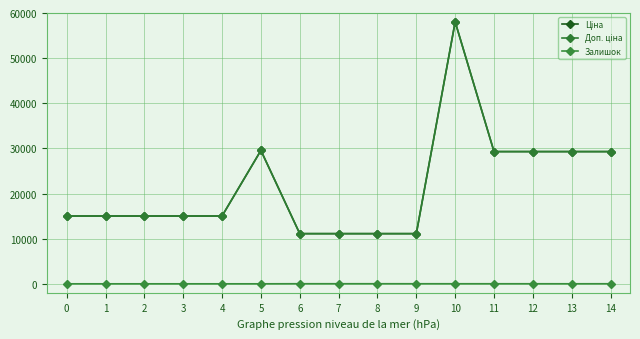

How many lines are shown in the chart?

3